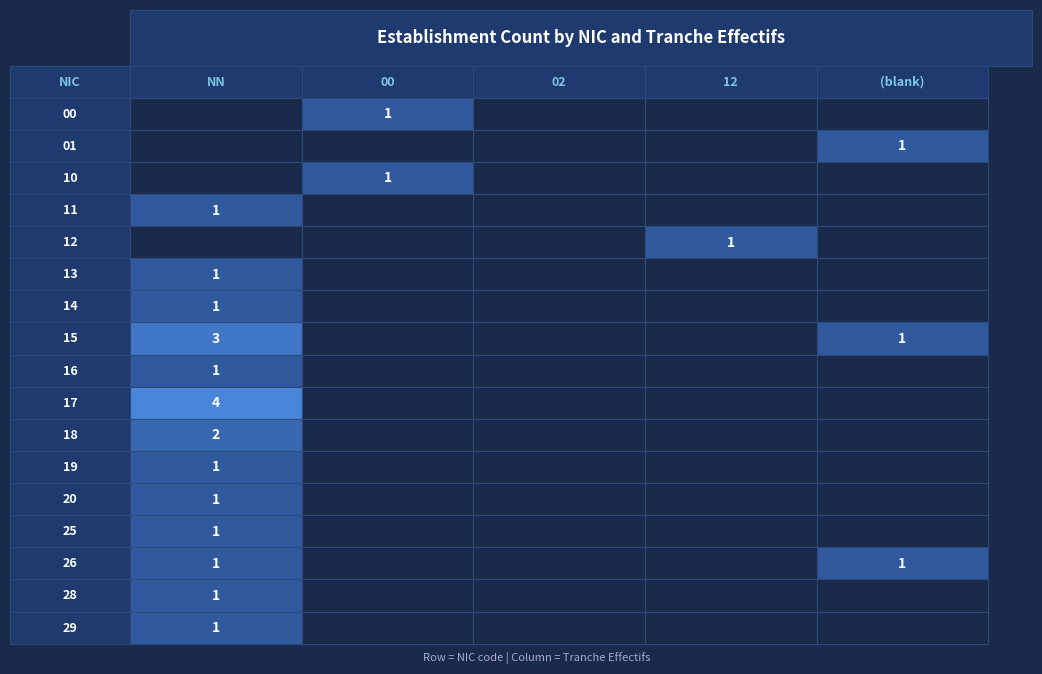

What is the maximum value for 01?

1